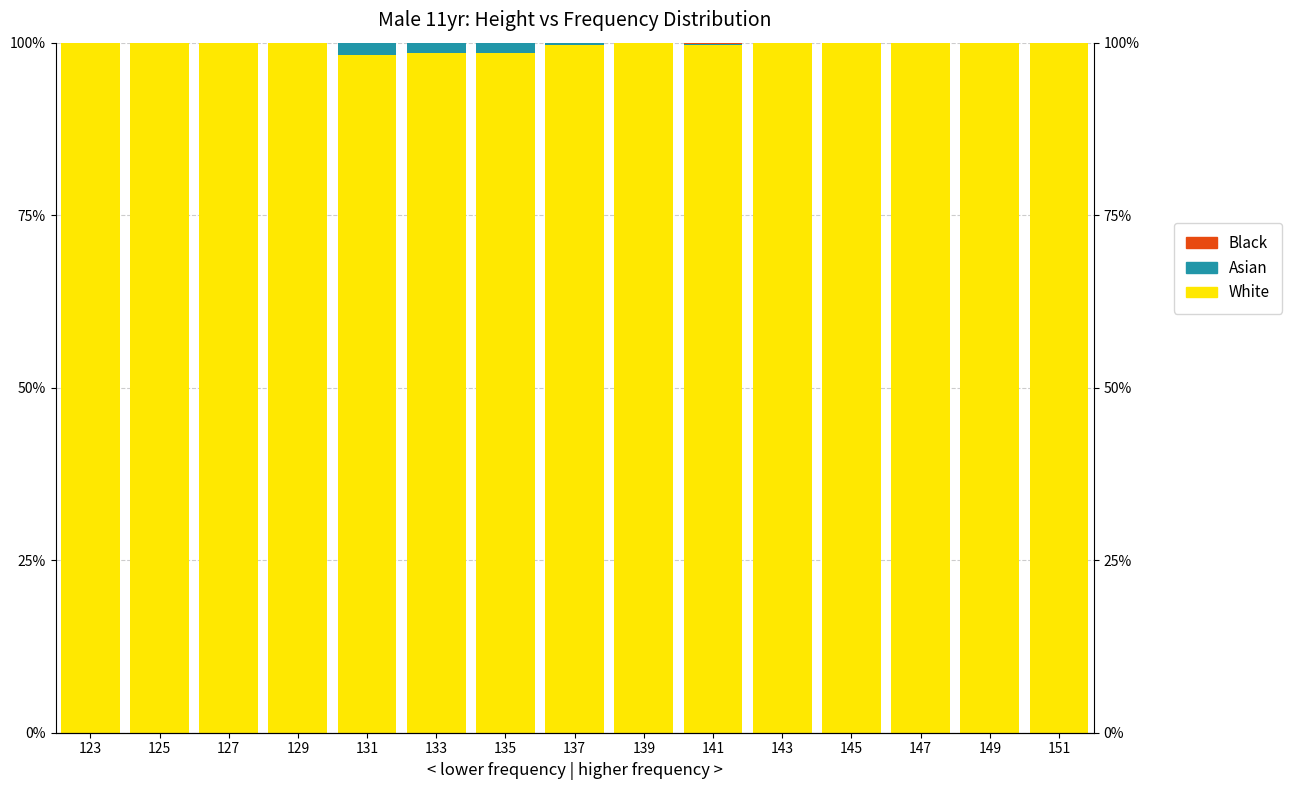

Does the chart contain any negative values?

No